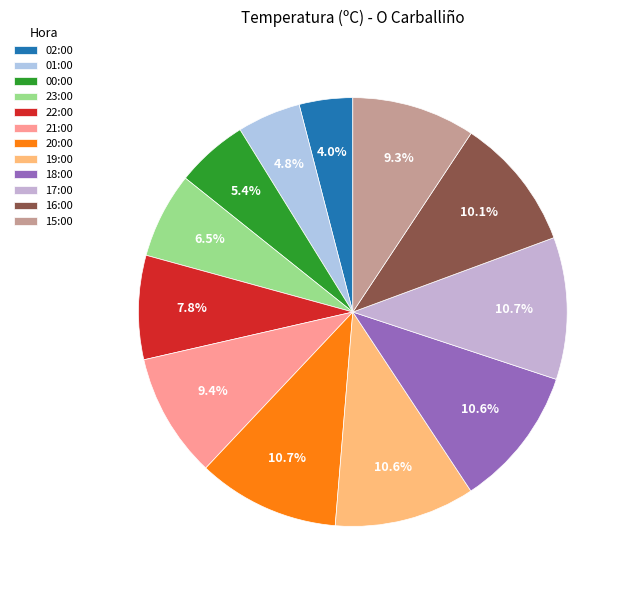

Is 16:00 the majority of the pie?

No